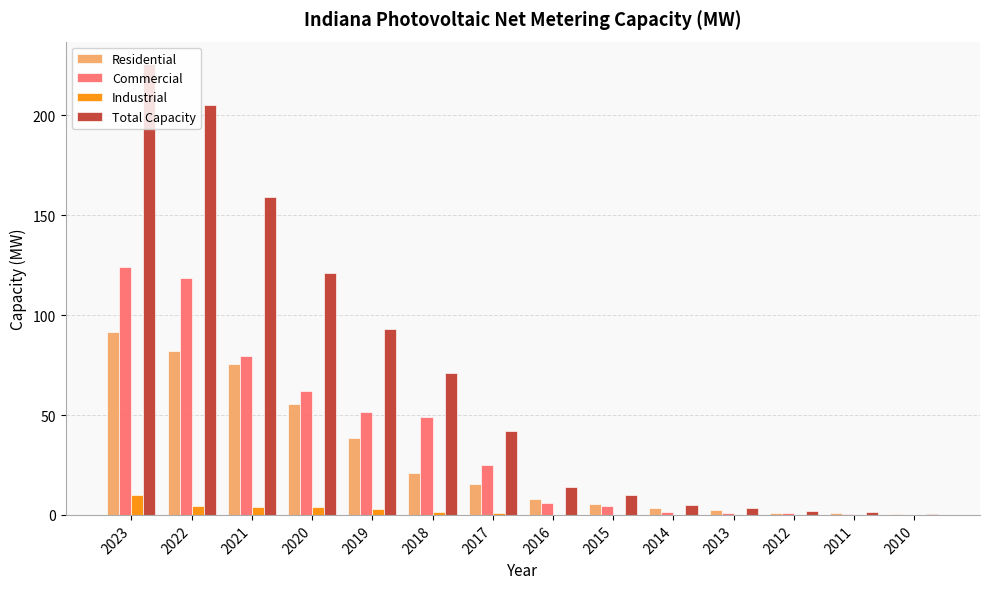

What is the maximum value for Commercial?

124.2